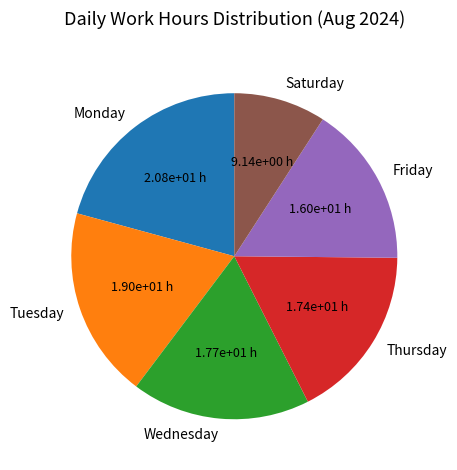

How many segments does this pie chart have?

6